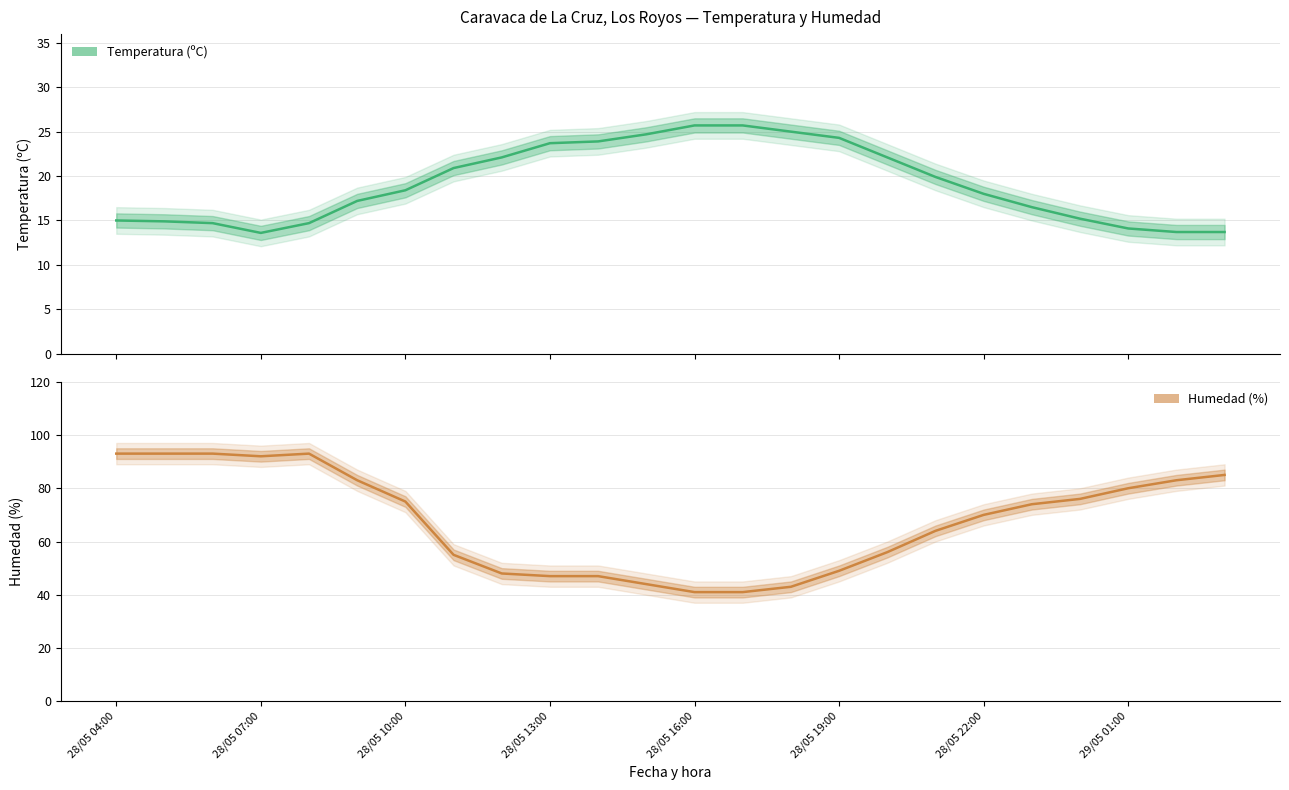

Reading left to right, what are all the values shown in this chart?

Temperatura (ºC): 15.0	14.9	14.7	13.6	14.7	17.2	18.4	20.9	22.1	23.7	23.9	24.7	25.7	25.7	25.0	24.3	22.1	19.9	18.0	16.5	15.2	14.1	13.7	13.7
Humedad (%): 93.0	93.0	93.0	92.0	93.0	83.0	75.0	55.0	48.0	47.0	47.0	44.0	41.0	41.0	43.0	49.0	56.0	64.0	70.0	74.0	76.0	80.0	83.0	85.0